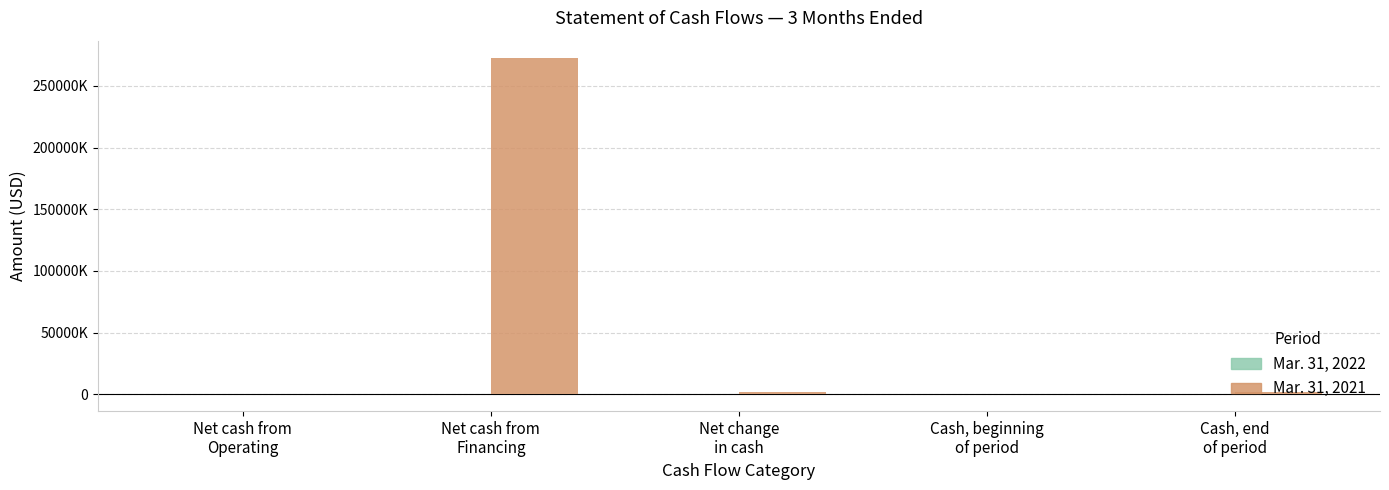

Between Cash, beginning
of period and Net cash from
Operating, which is larger?

Cash, beginning
of period